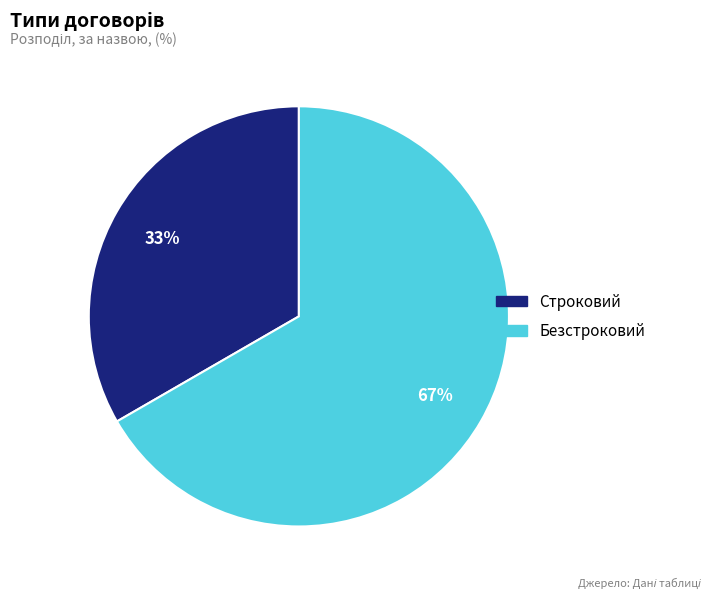

To the nearest percent, what is the average slice percentage?

50%